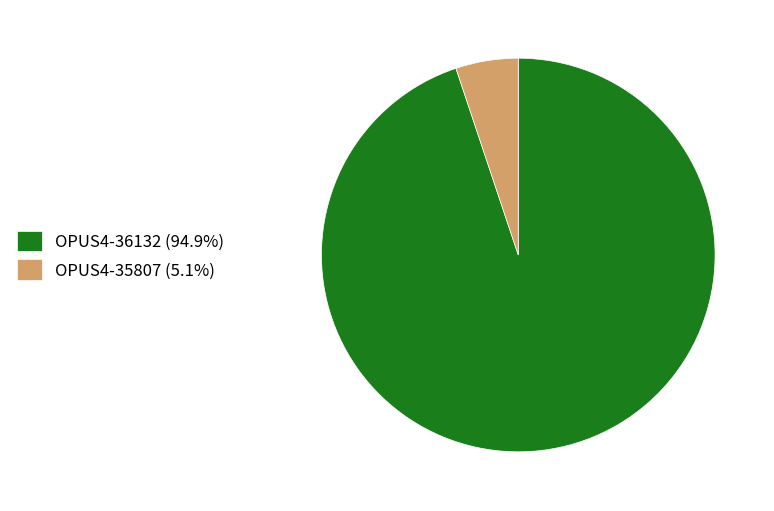

Is the sum of OPUS4-35807 (5.1%) and OPUS4-36132 (94.9%) greater than half?

Yes